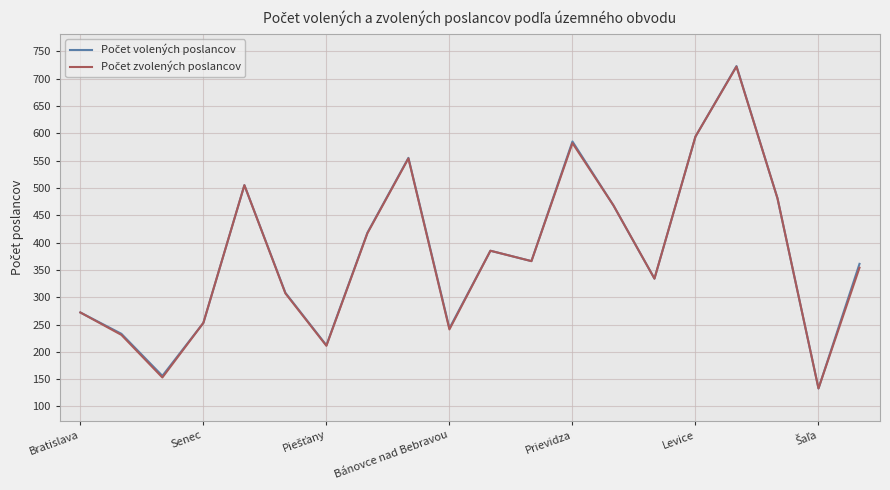

What is the maximum value shown in the chart?

723